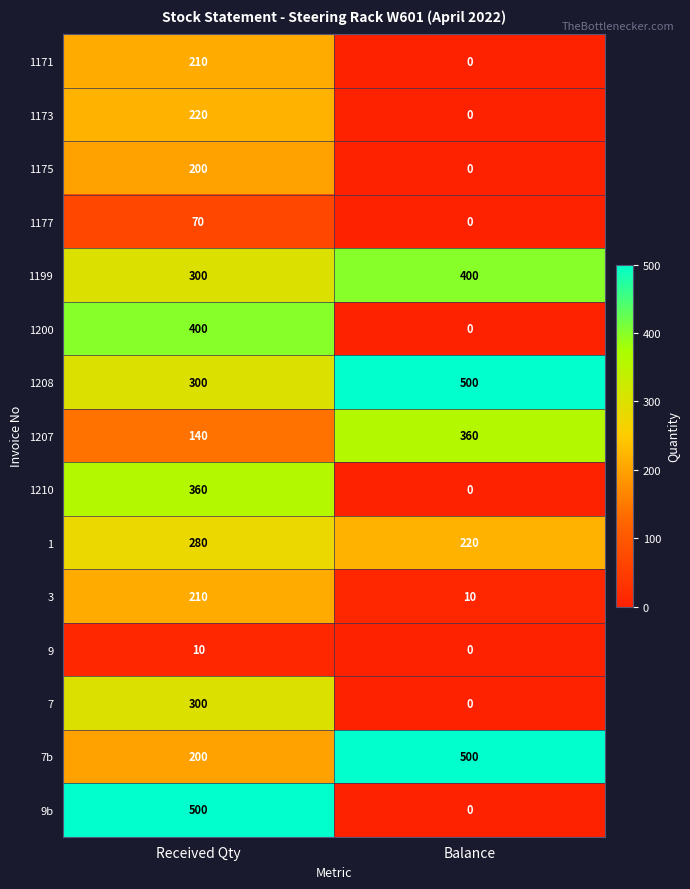

Read the 7b value at Received Qty, to the nearest 5.

200